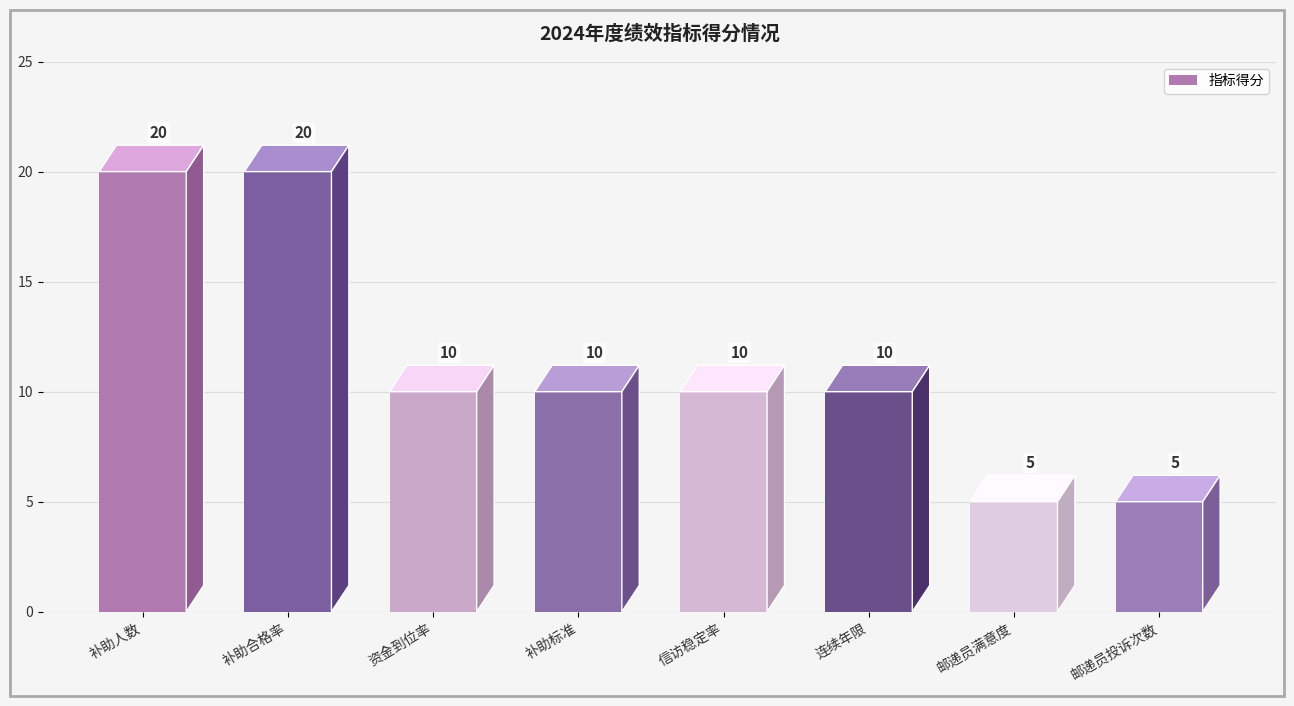

At which label does the data first exceed 10?

补助人数